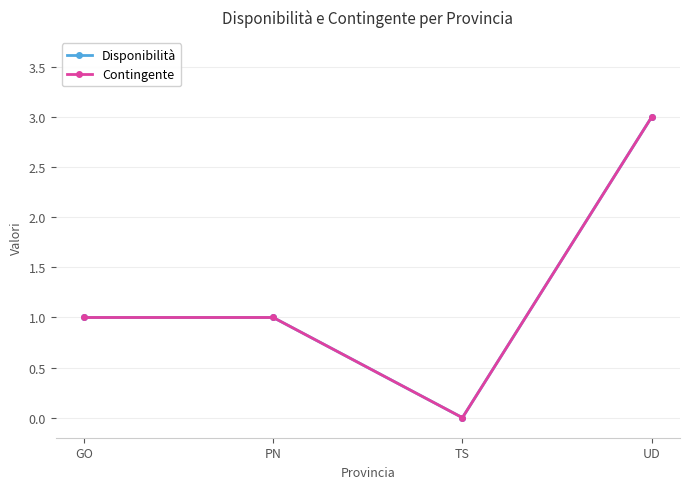

Reading left to right, extract all data points from this chart.

Disponibilità: GO=1	PN=1	TS=0	UD=3
Contingente: GO=1	PN=1	TS=0	UD=3